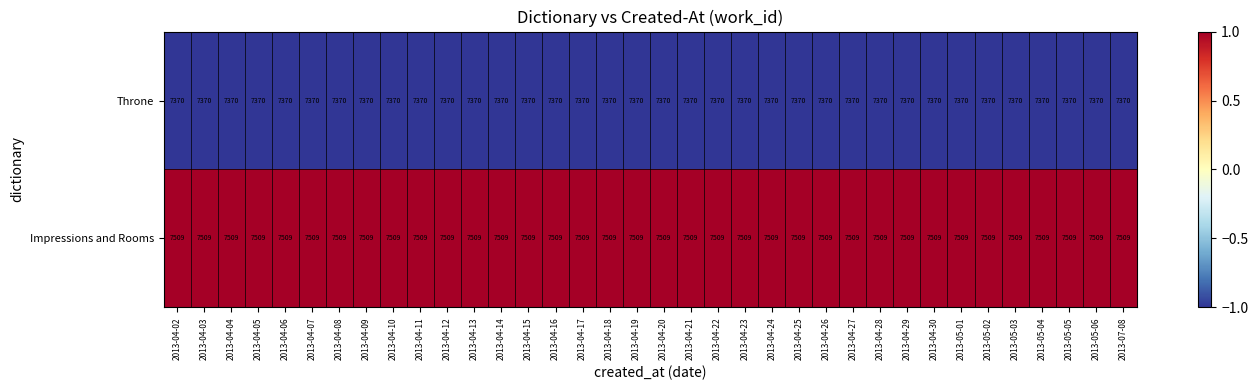

The Impressions and Rooms series shows 4493 at 2013-04-05. True or false?

False